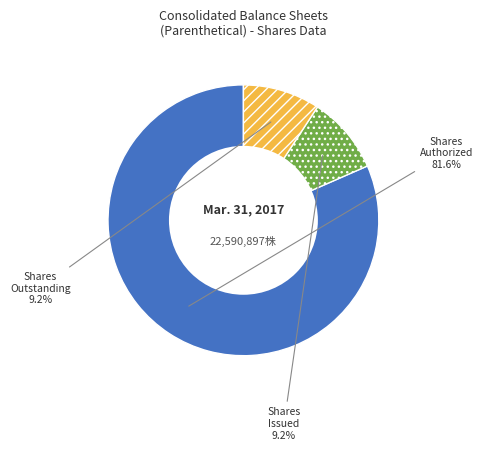

What is the largest slice in the pie chart?

Shares Authorized